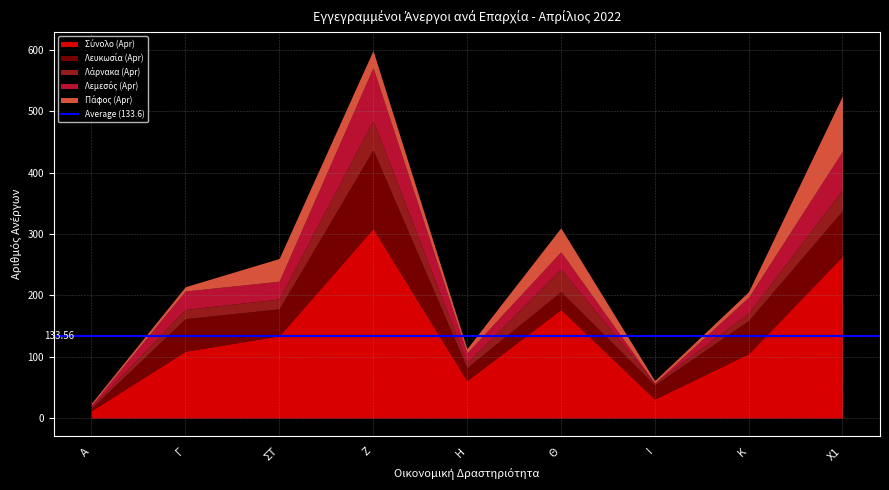

How many intersections are there between Πάφος (Apr) and Λάρνακα (Apr)?

6